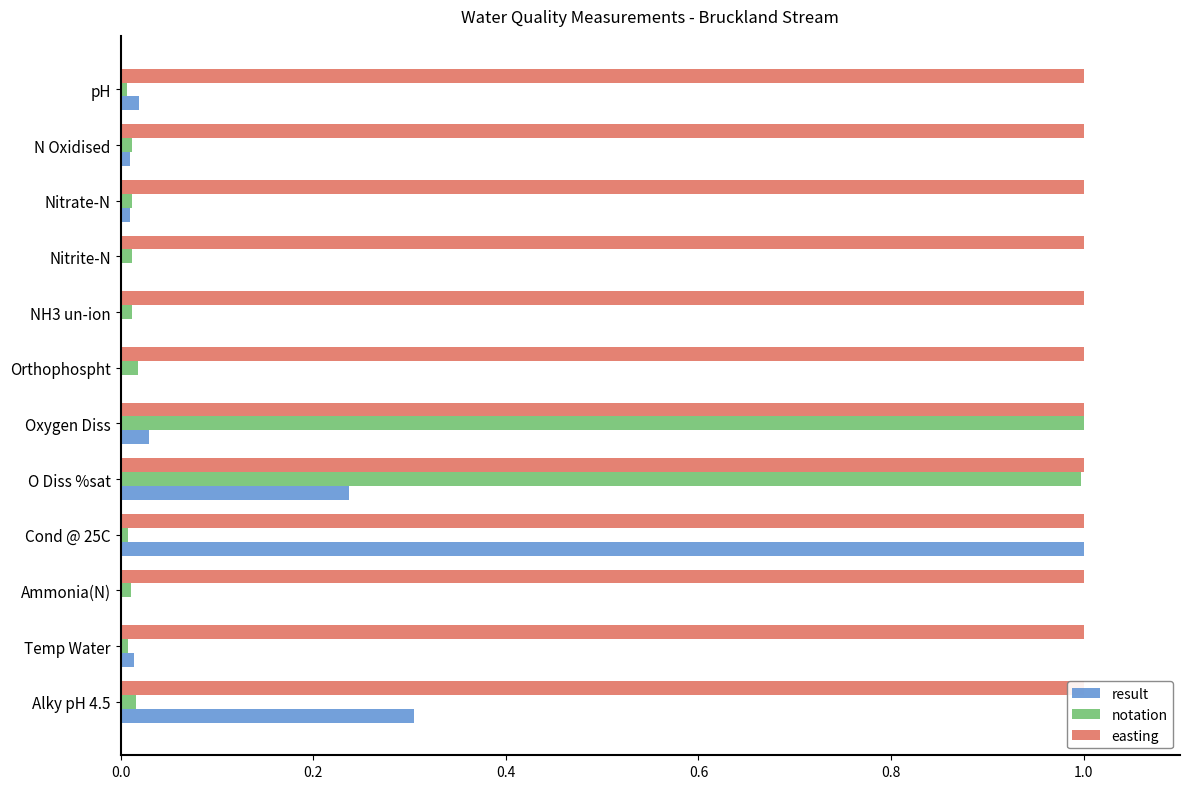

True or false: notation has a value of 0.0 at Ammonia(N).

True